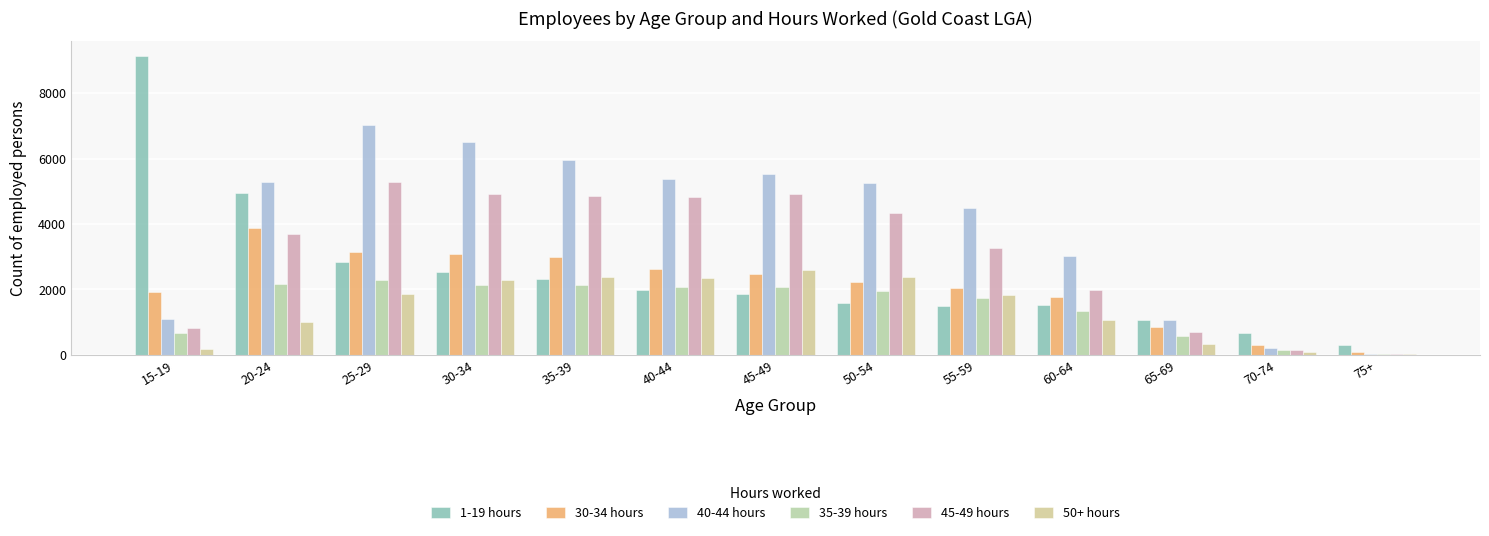

What is the label of the 1st bar from the left?

15-19